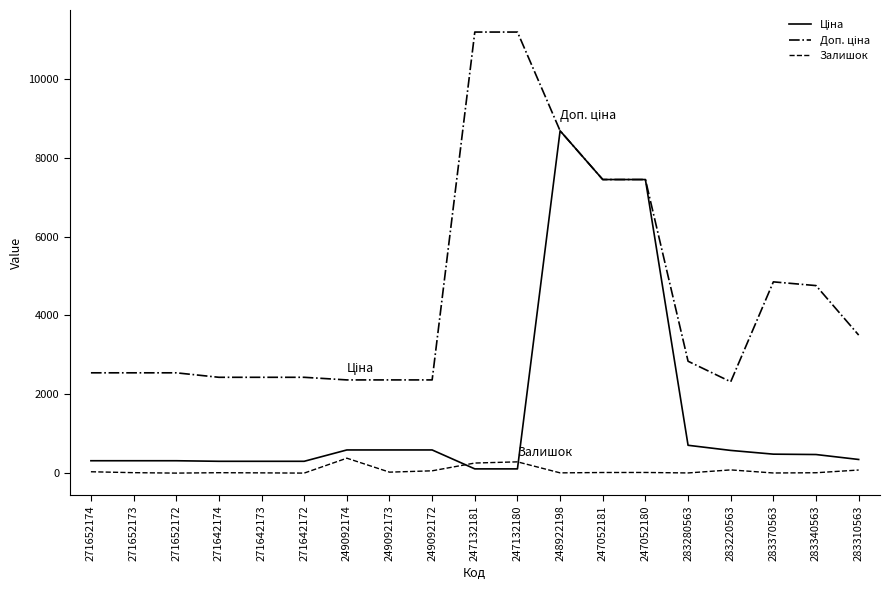

What is the maximum value for Залишок?

383.0